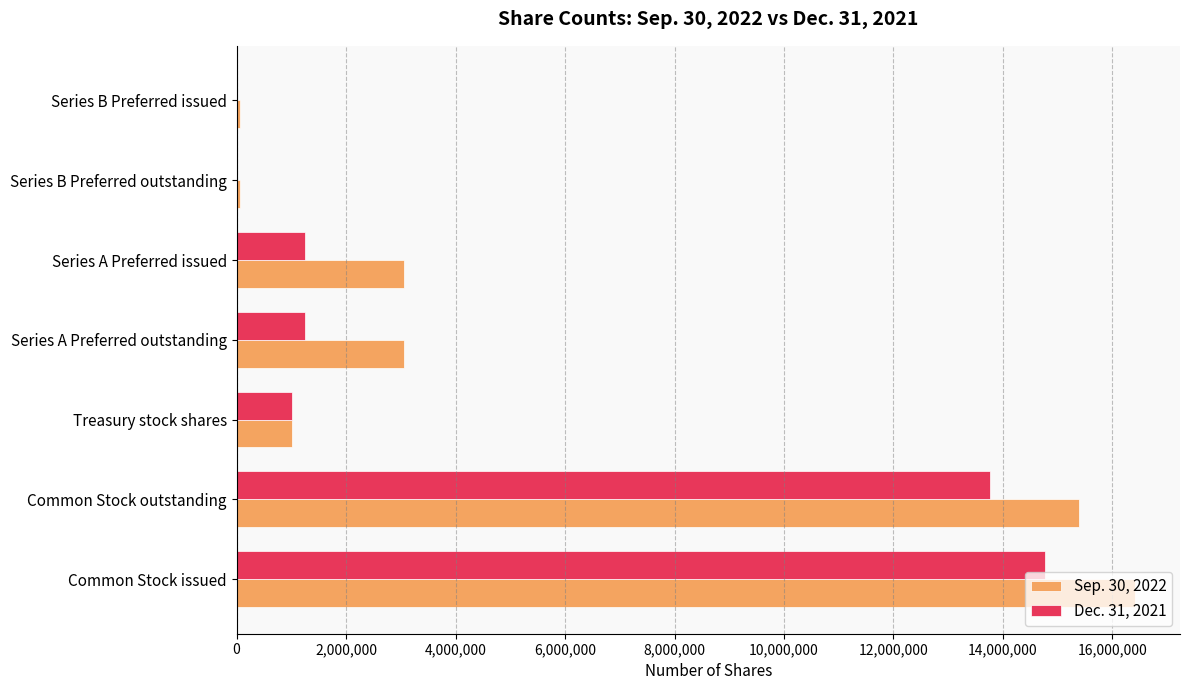

At which category is the sum across all series the highest?

Common Stock issued